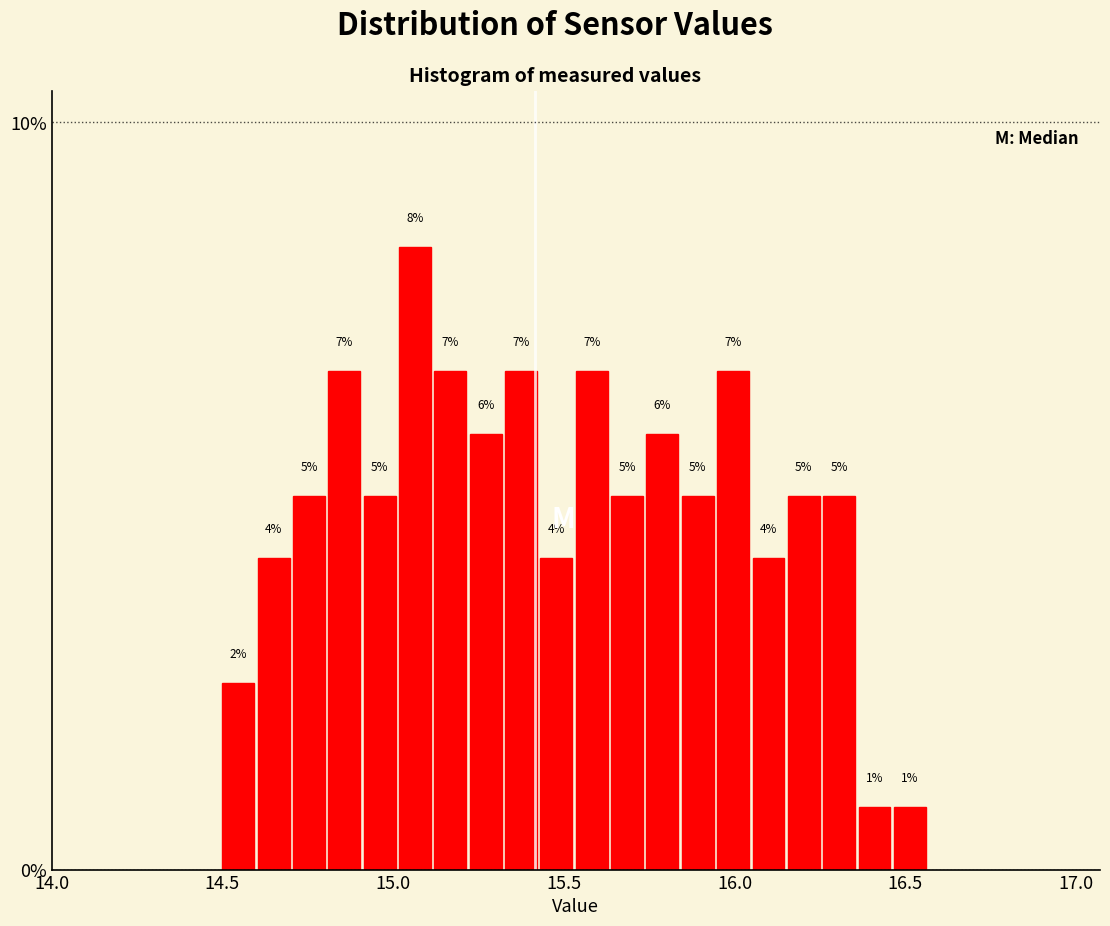

Around what value on the x-axis is the tallest bar? Give the approximate position of its centre, as read against the axis.

15.05